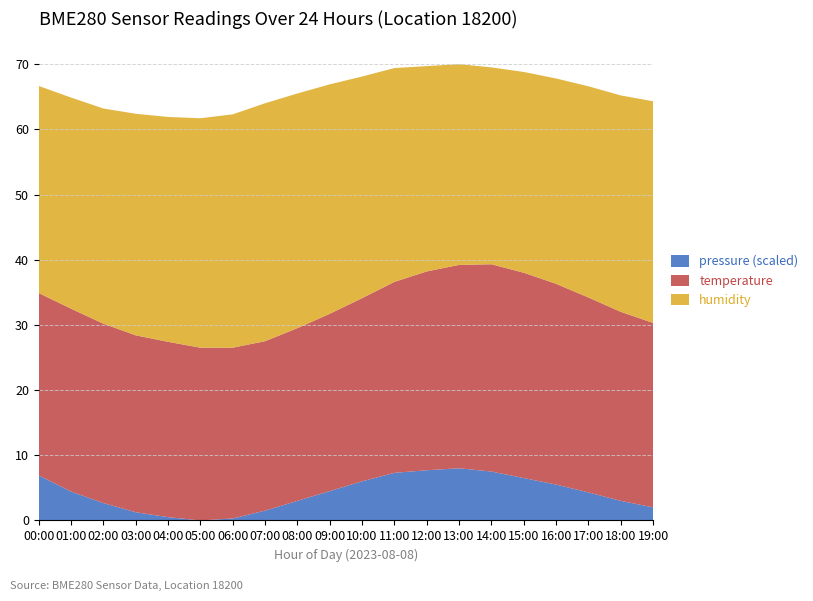

What is the total value across all series at 18:00?

65.2